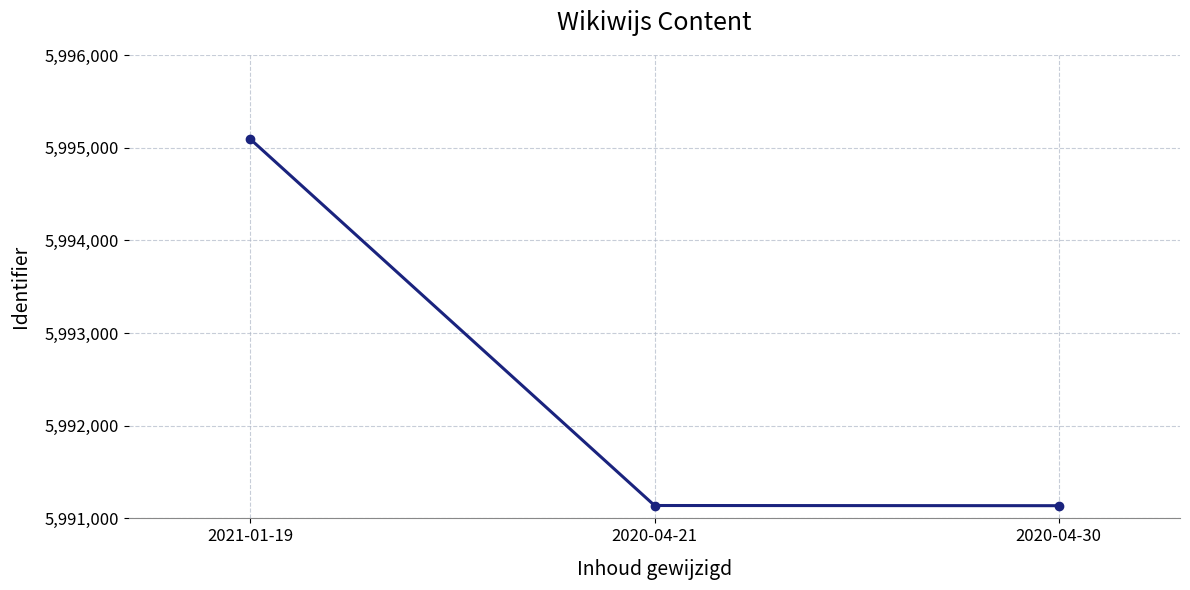

What position from the right is 2020-04-30?

1